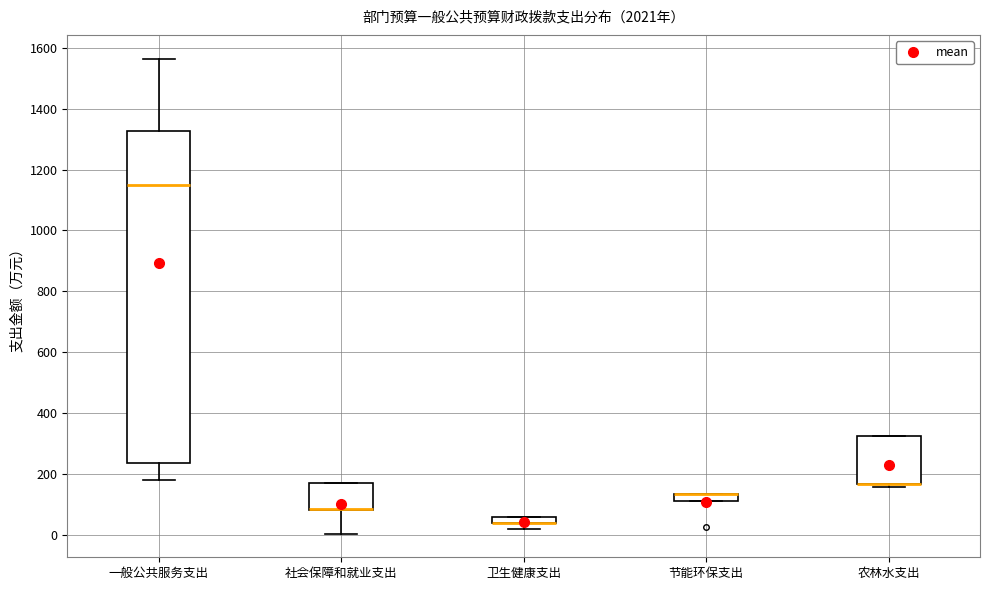

Comparing the boxes themselves (not the whiskers), which one is the tallest?

一般公共服务支出